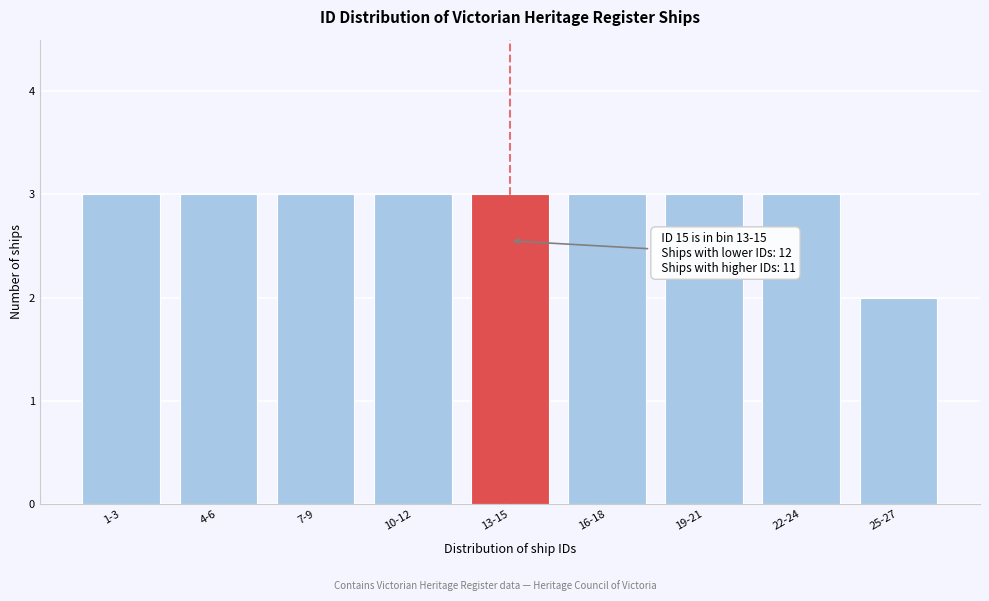

Reading left to right, extract all data points from this chart.

1-3=3	4-6=3	7-9=3	10-12=3	13-15=3	16-18=3	19-21=3	22-24=3	25-27=2